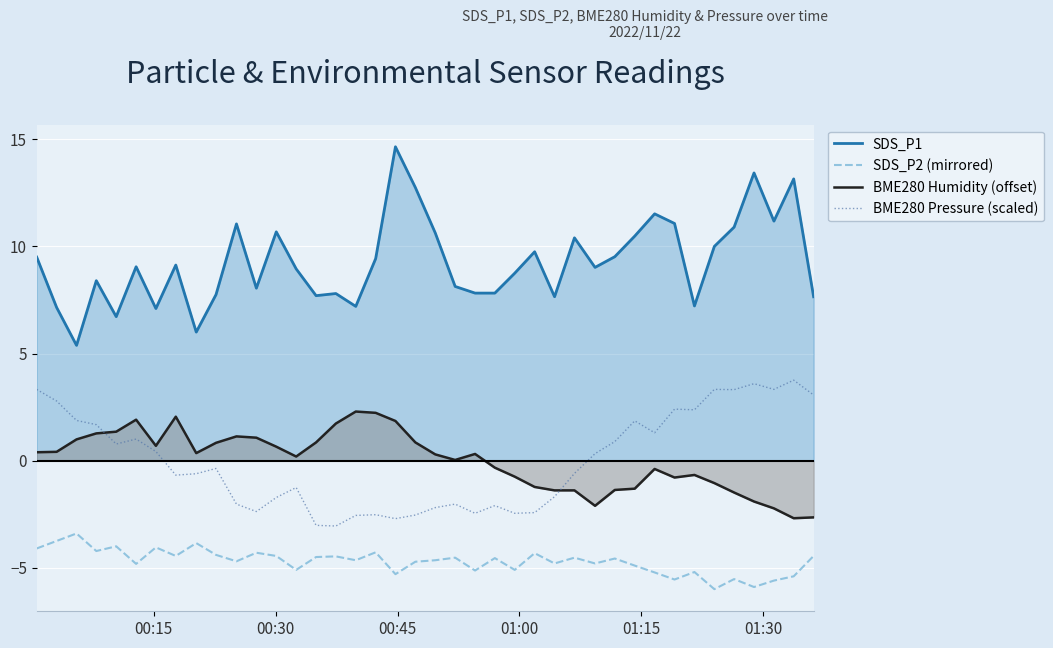

What are all the series names shown in the legend?

SDS_P1, SDS_P2 (mirrored), BME280 Humidity (offset), BME280 Pressure (scaled)